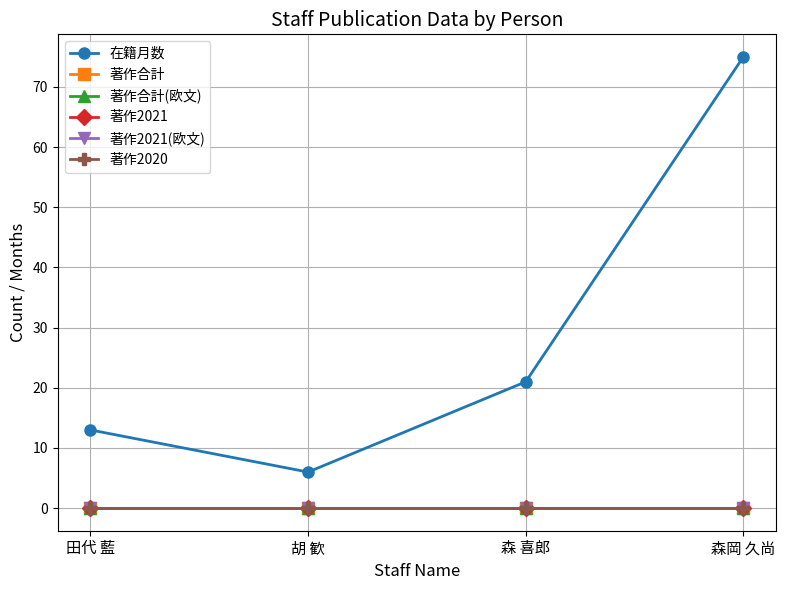

Where is the first local minimum for 在籍月数?

胡 歓